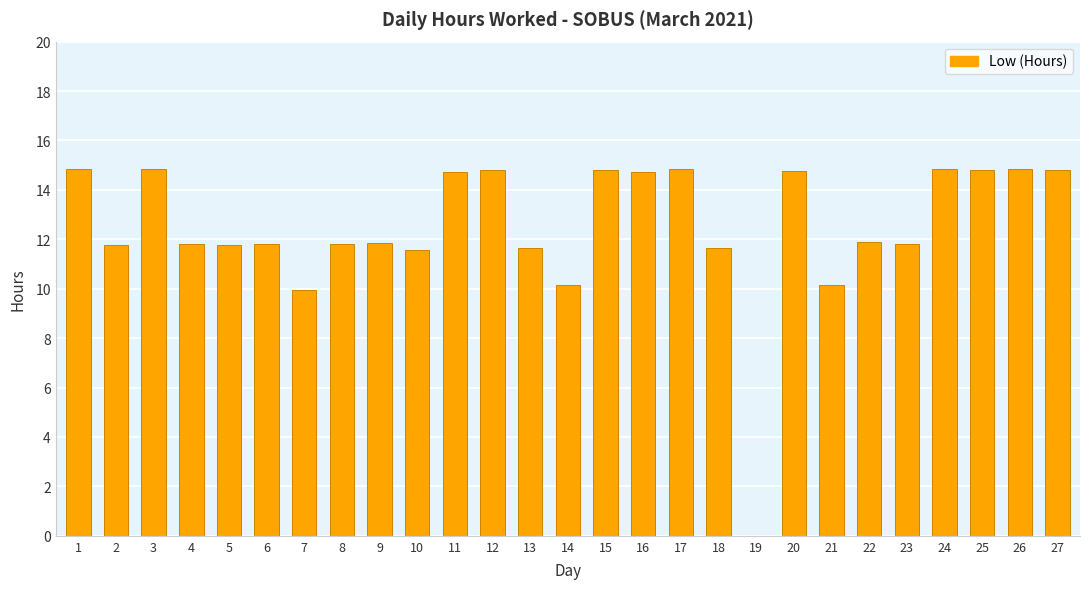

Where is the data nearest to the value 7?

7